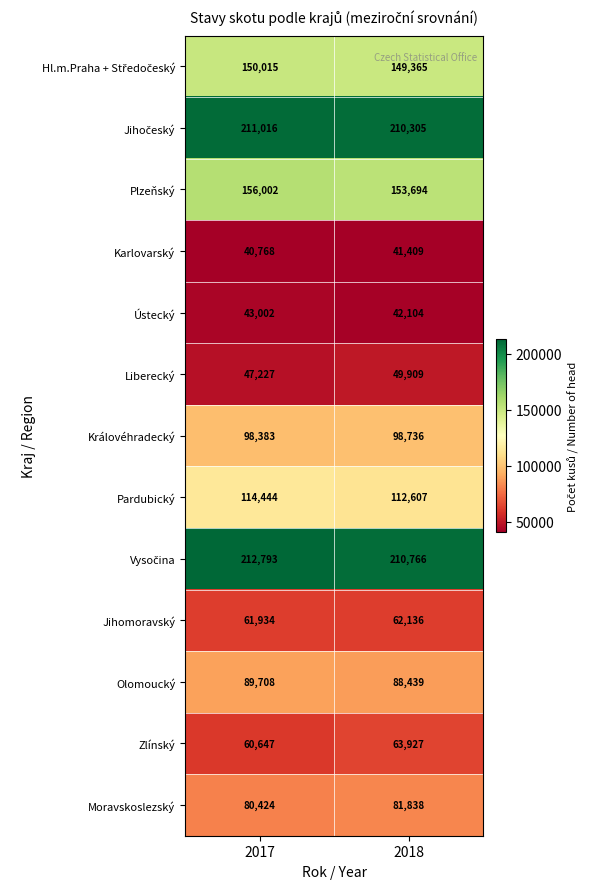

Which category has the highest value across all series?

2017